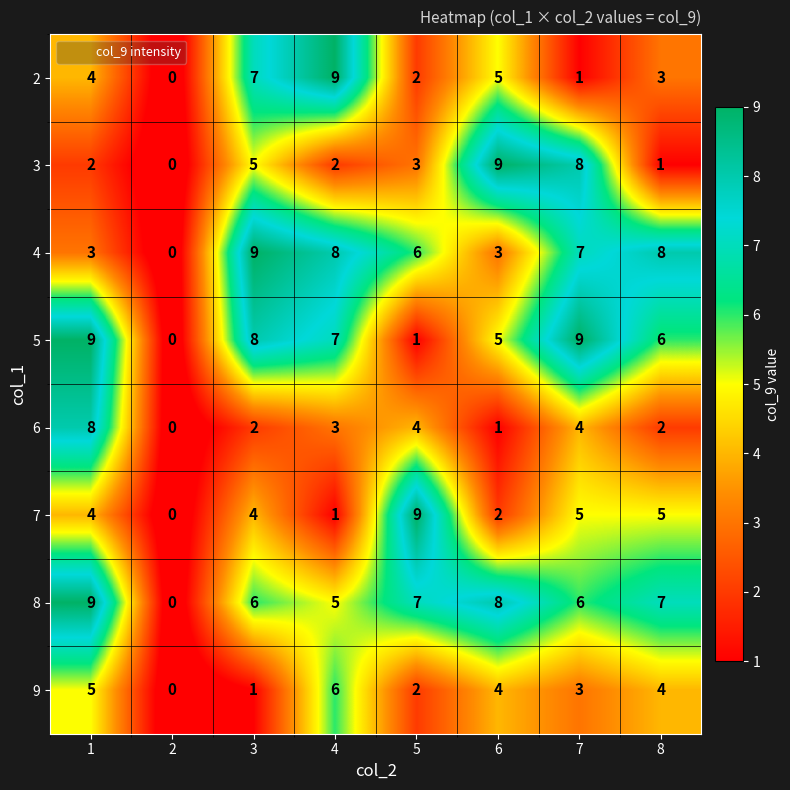

Where is 5 nearest to the value 4?

6